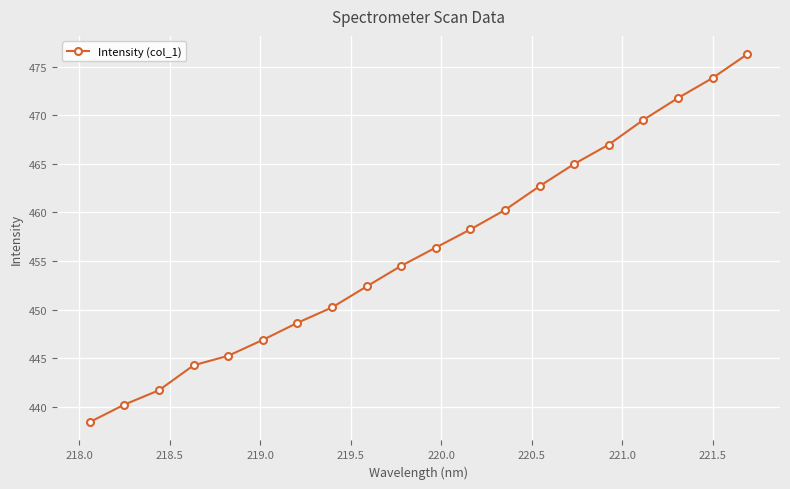

Count the number of data series in this chart.

1